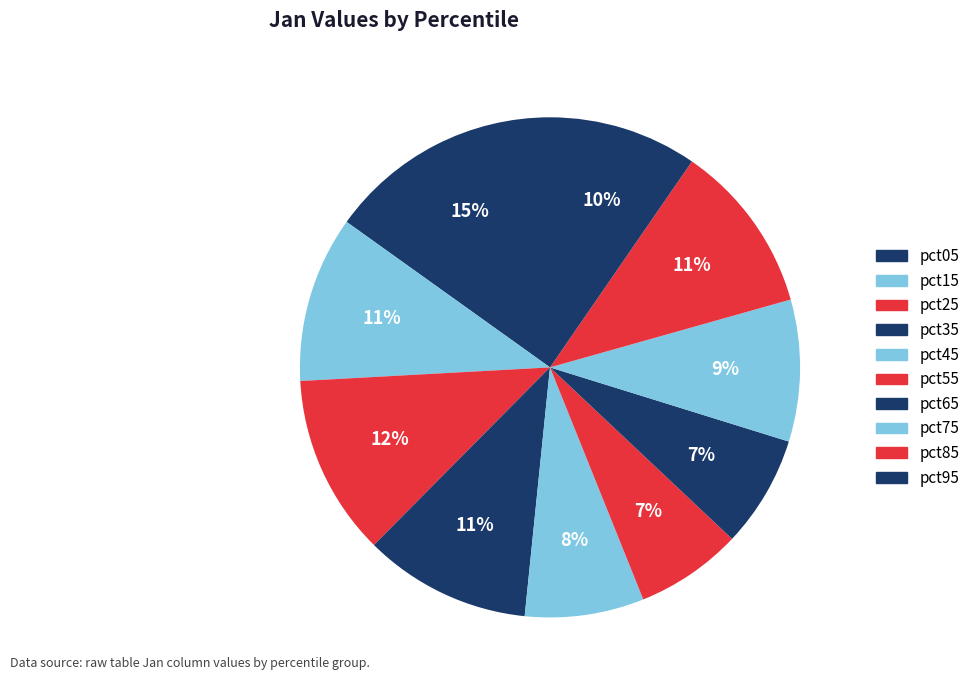

Rank the categories by value from lowest to highest.

pct55, pct65, pct45, pct75, pct95, pct15, pct35, pct85, pct25, pct05